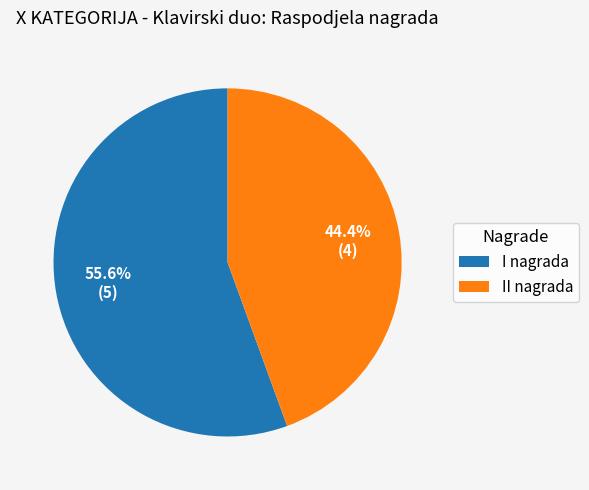

Which has a higher value, I nagrada or II nagrada?

I nagrada